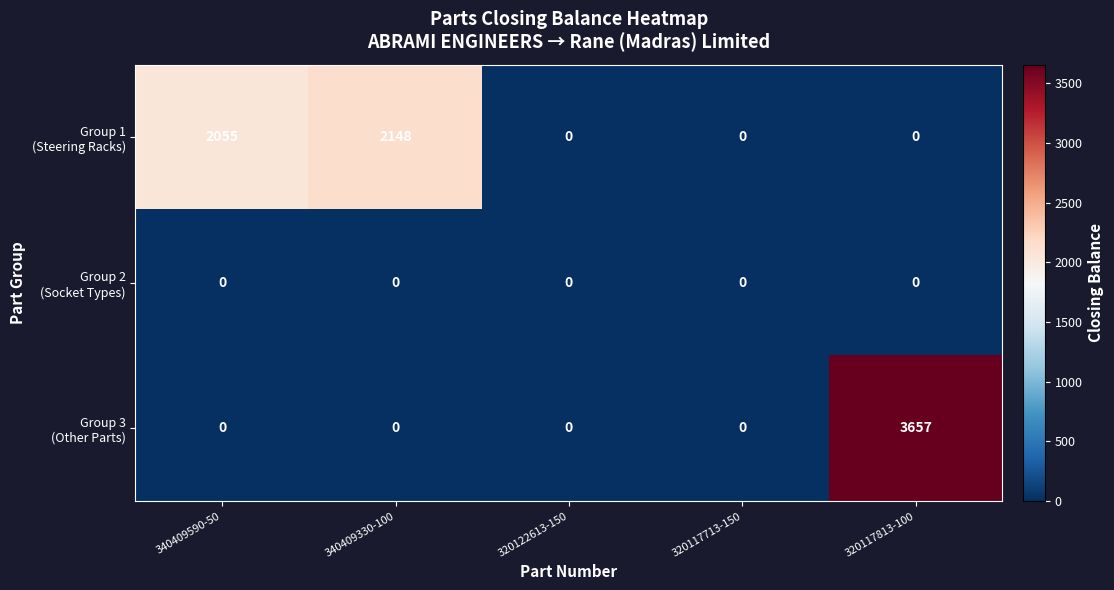

At which category is the sum across all series the highest?

320117813-100